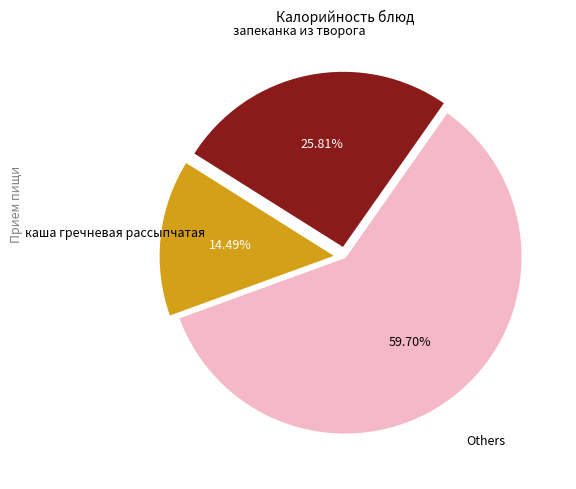

Does any single category account for the majority?

Yes